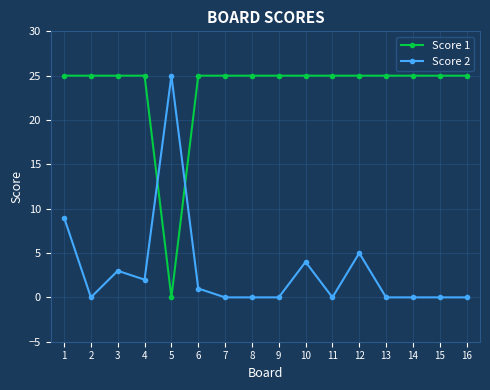

What is the spread (max minus min) of values at 6?

24